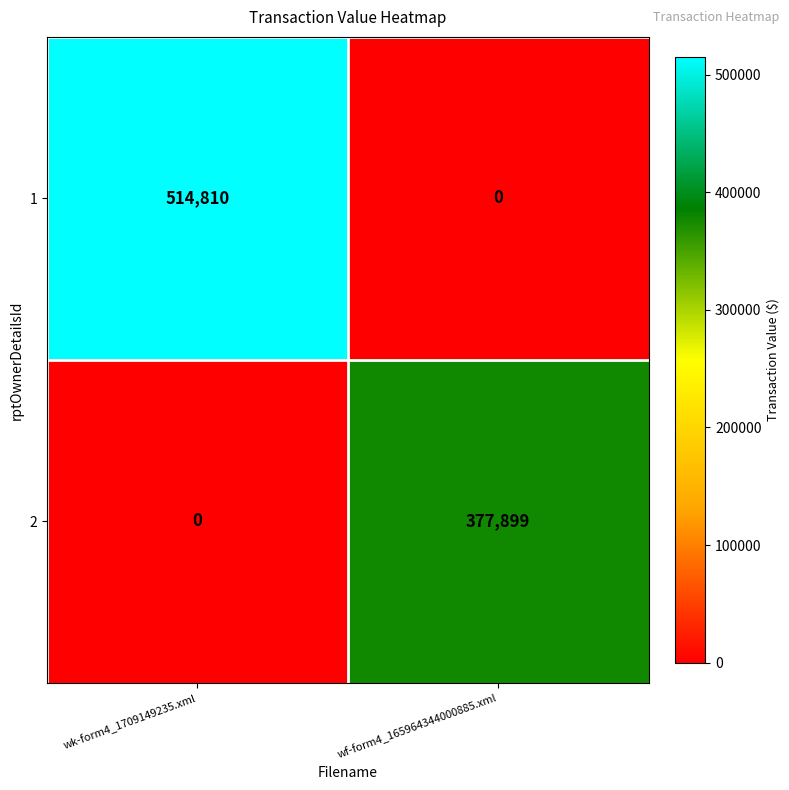

Rank the series at wf-form4_165964344000885.xml from highest to lowest value.

2, 1